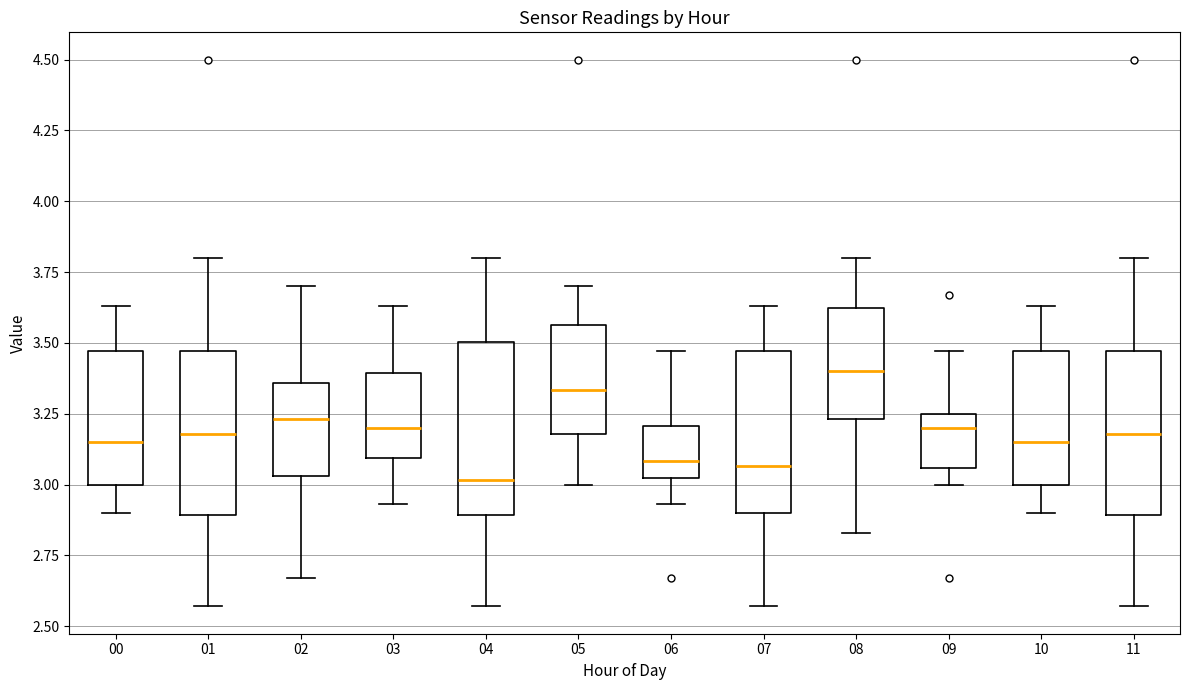

Reading left to right, read every box against the y-axis: the position of its median line, the range the box covers, and the ends of its whiskers. The values are not printed on the chart, so give them approximately, as read against the axis.

00: median 3.15, box 3.00 to 3.45, whiskers 2.90 to 3.65
01: median 3.20, box 2.90 to 3.45, whiskers 2.55 to 3.80
02: median 3.25, box 3.05 to 3.35, whiskers 2.65 to 3.70
03: median 3.20, box 3.10 to 3.40, whiskers 2.95 to 3.65
04: median 3.00, box 2.90 to 3.50, whiskers 2.55 to 3.80
05: median 3.35, box 3.20 to 3.55, whiskers 3.00 to 3.70
06: median 3.10, box 3.00 to 3.20, whiskers 2.95 to 3.45
07: median 3.05, box 2.90 to 3.45, whiskers 2.55 to 3.65
08: median 3.40, box 3.25 to 3.65, whiskers 2.85 to 3.80
09: median 3.20, box 3.05 to 3.25, whiskers 3.00 to 3.45
10: median 3.15, box 3.00 to 3.45, whiskers 2.90 to 3.65
11: median 3.20, box 2.90 to 3.45, whiskers 2.55 to 3.80